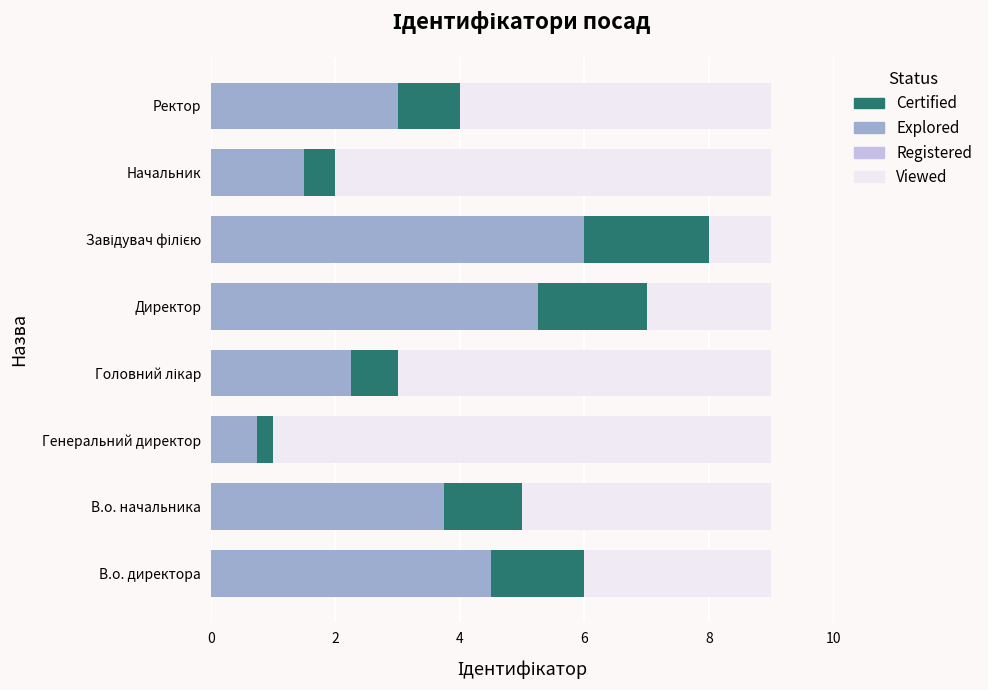

The value of Registered at 7 is 0.4. True or false?

False